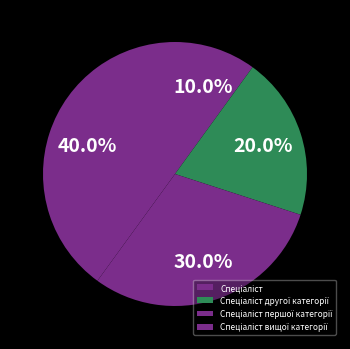

How many segments does this pie chart have?

4